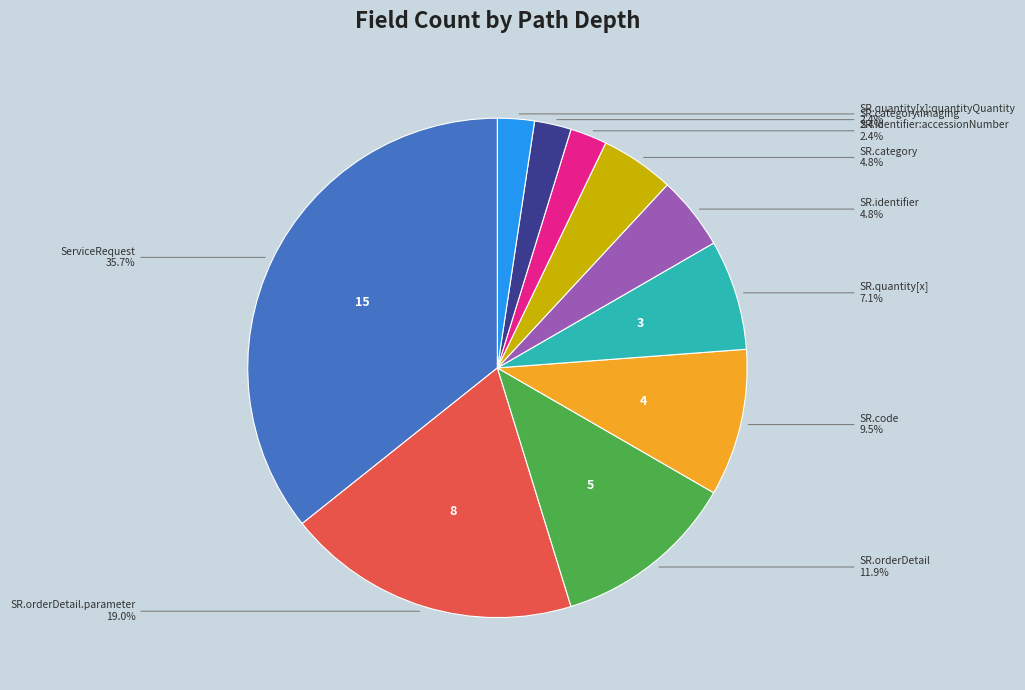

Is there any slice that represents more than half of the pie?

No